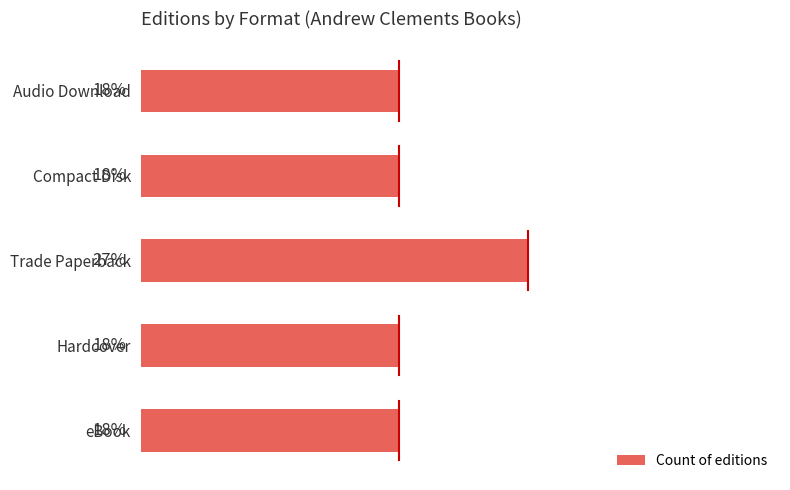

What is the sum of all values?

100.0